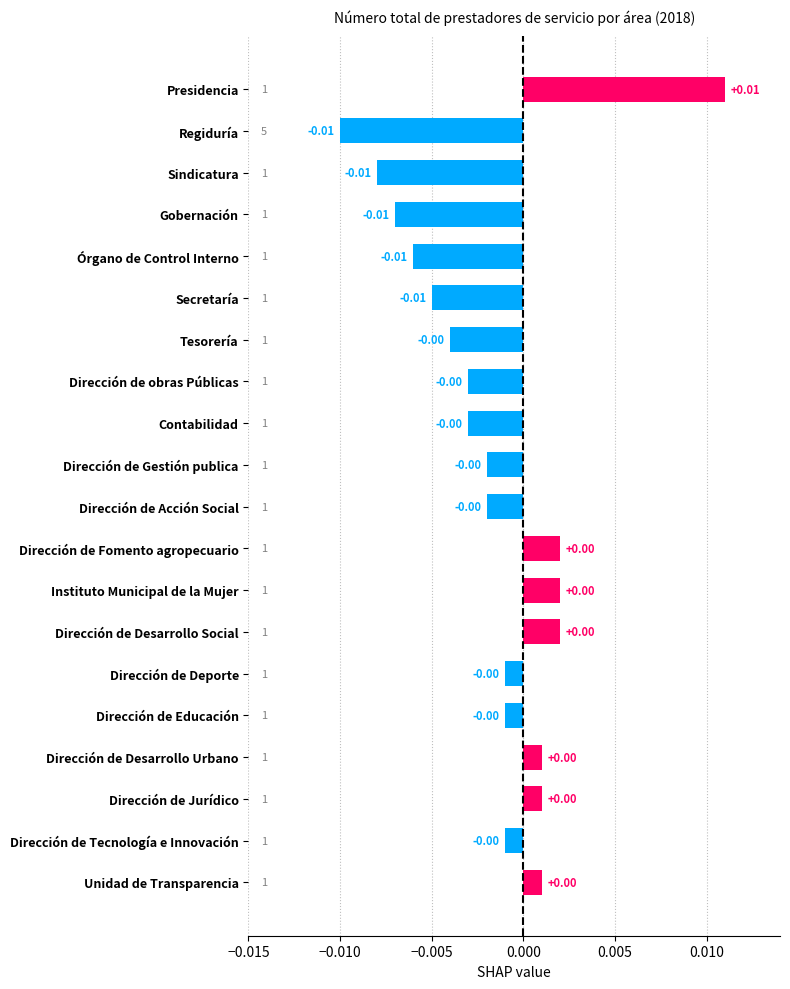

Between Presidencia and Dirección de Educación, which is larger?

Presidencia